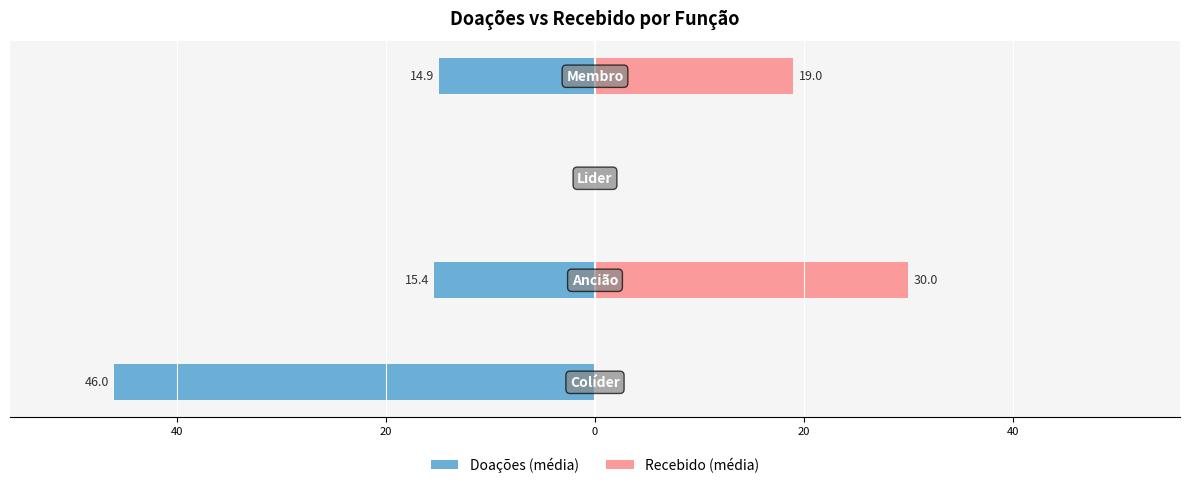

What are all the series names shown in the legend?

Doações (média), Recebido (média)